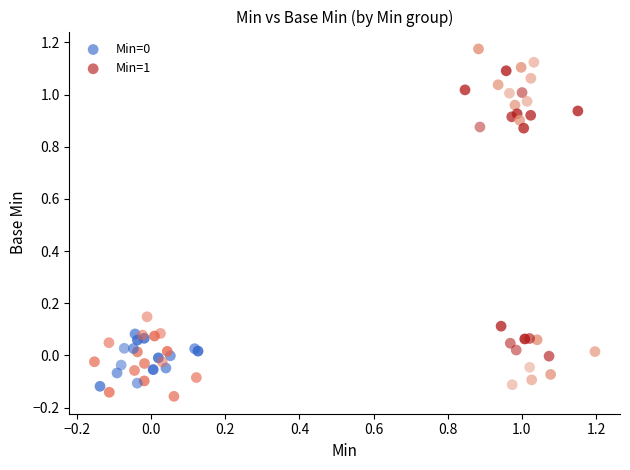

Which series has the largest Y range (max minus min)?

Min=1